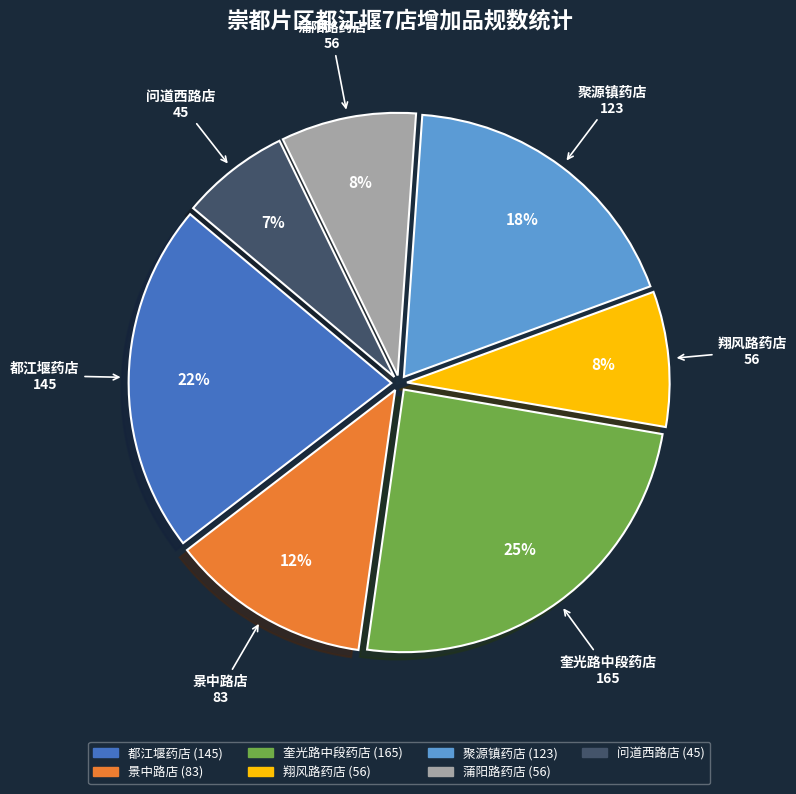

How many segments does this pie chart have?

7